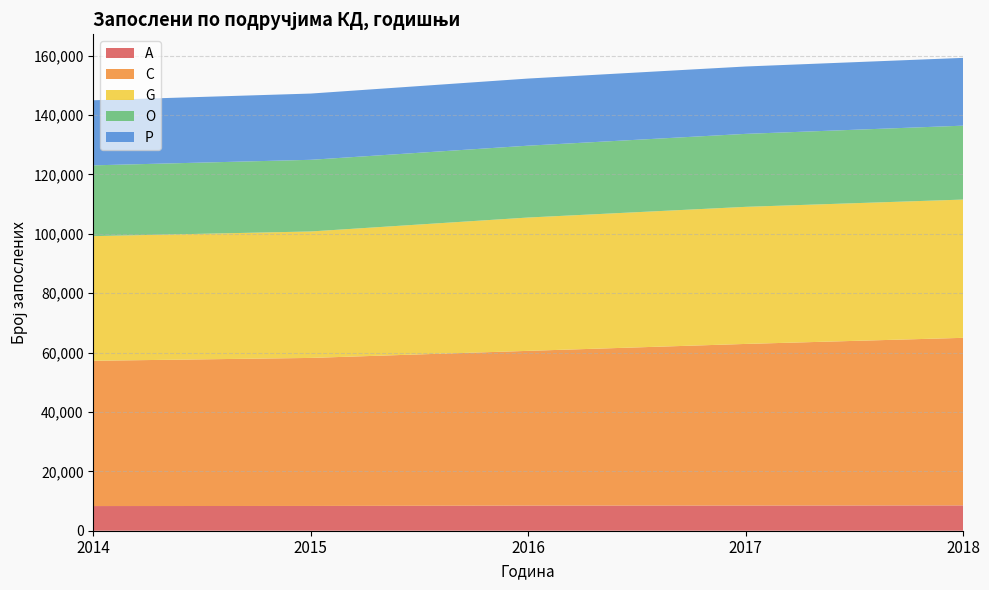

Reading left to right, extract all data points from this chart.

A: 2014=8307	2015=8345	2016=8468	2017=8482	2018=8530
C: 2014=48935	2015=49857	2016=52116	2017=54434	2018=56436
G: 2014=41983	2015=42595	2016=44909	2017=46172	2018=46571
O: 2014=23843	2015=24135	2016=24202	2017=24580	2018=24895
P: 2014=21917	2015=22314	2016=22608	2017=22691	2018=22830